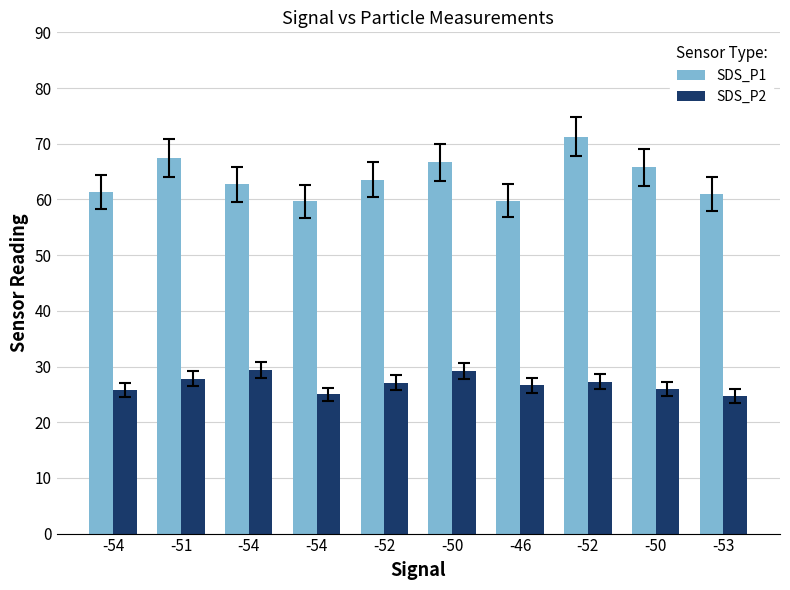

Are the bars grouped side by side (vs. stacked)?

Yes